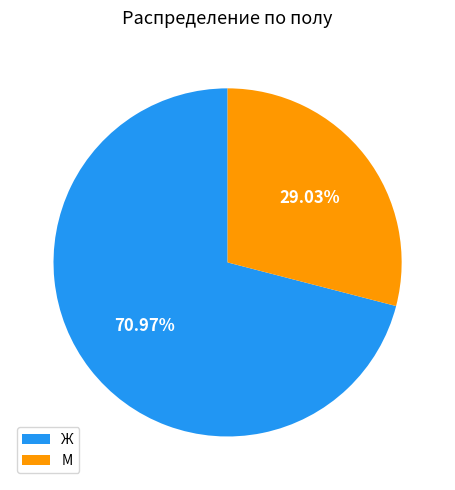

Does Ж account for over 50% of the chart?

Yes